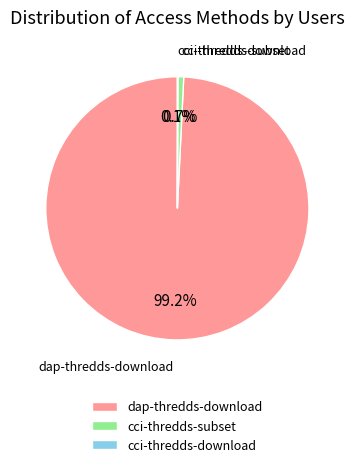

What is the largest slice in the pie chart?

dap-thredds-download